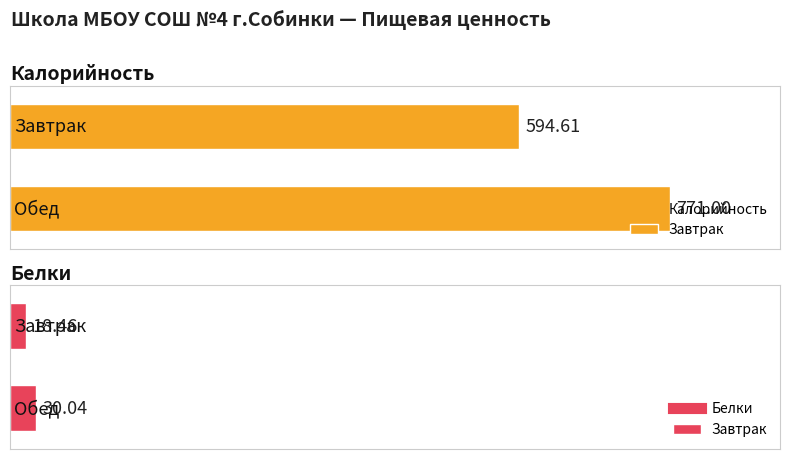

List the series in order of their overall mean, highest first.

Калорийность, Белки